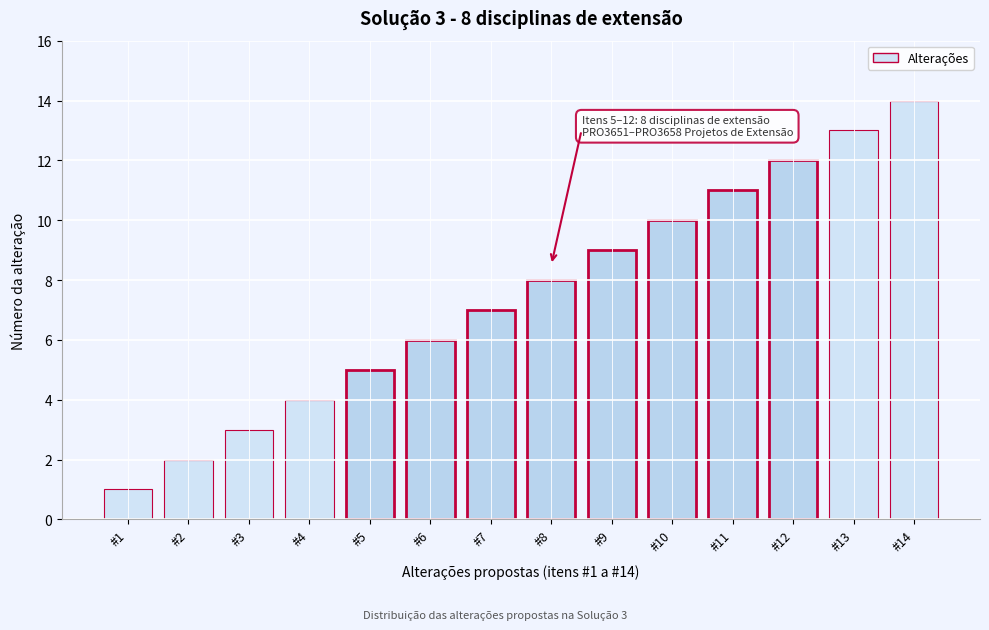

List the labels in order of value, largest first.

#14, #13, #12, #11, #10, #9, #8, #7, #6, #5, #4, #3, #2, #1